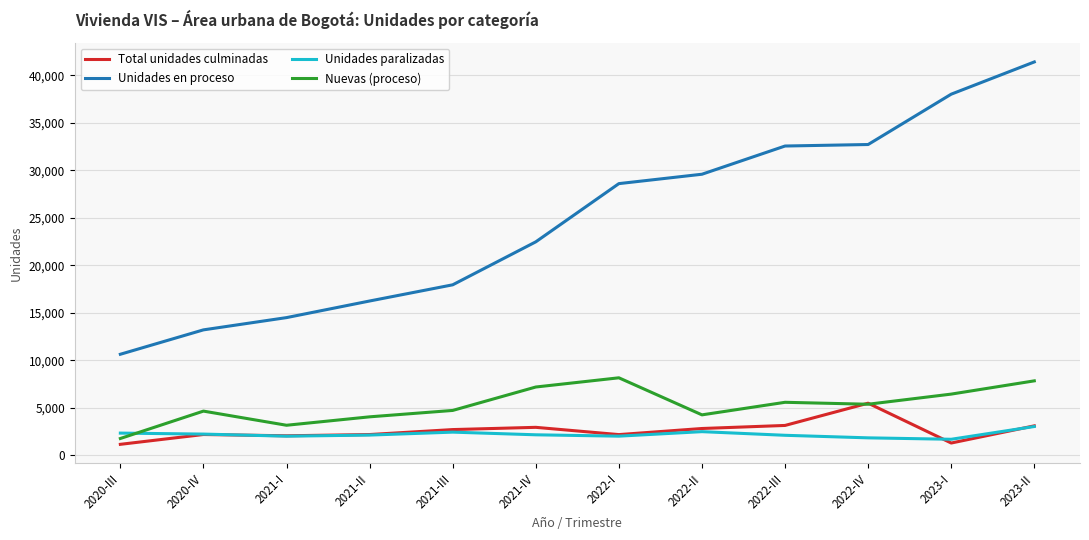

The Total unidades culminadas series shows 3138 at 2022-III. True or false?

True